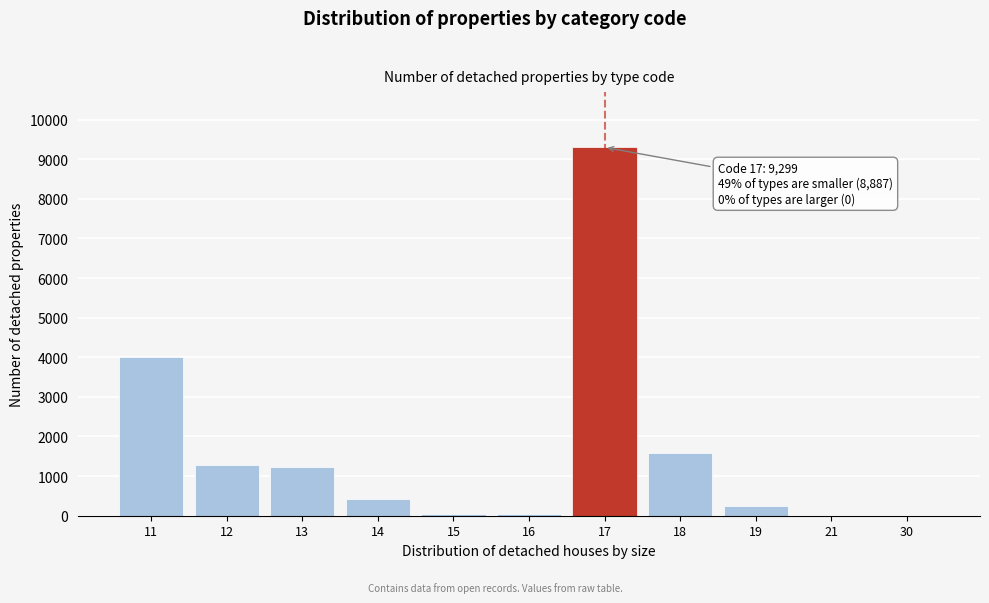

The value at 11 is 4013. True or false?

True